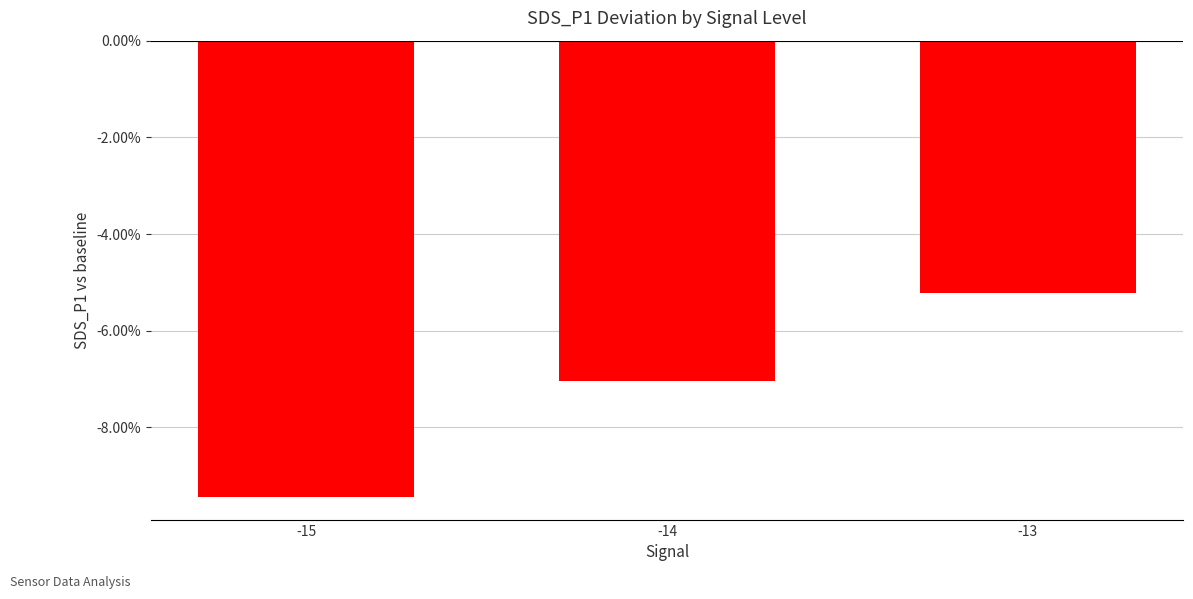

Does the chart contain any negative values?

Yes